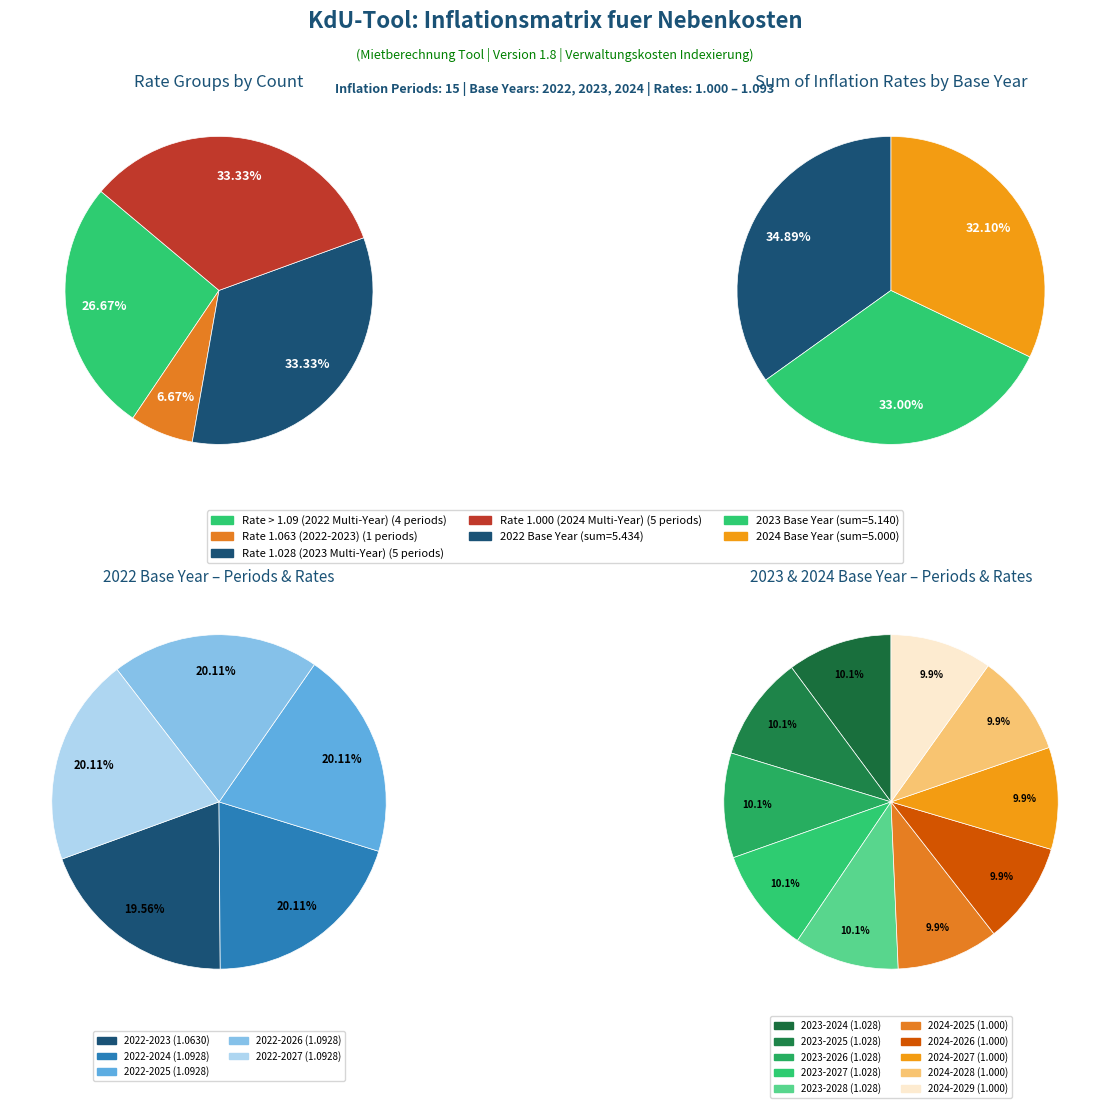

Which has a higher value, 2022-2026 or 2022-2024?

2022-2026